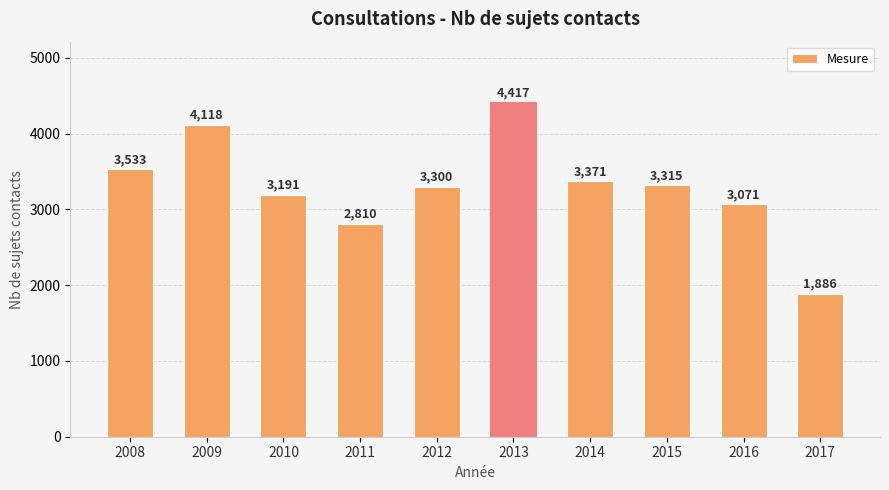

Count the number of data series in this chart.

1